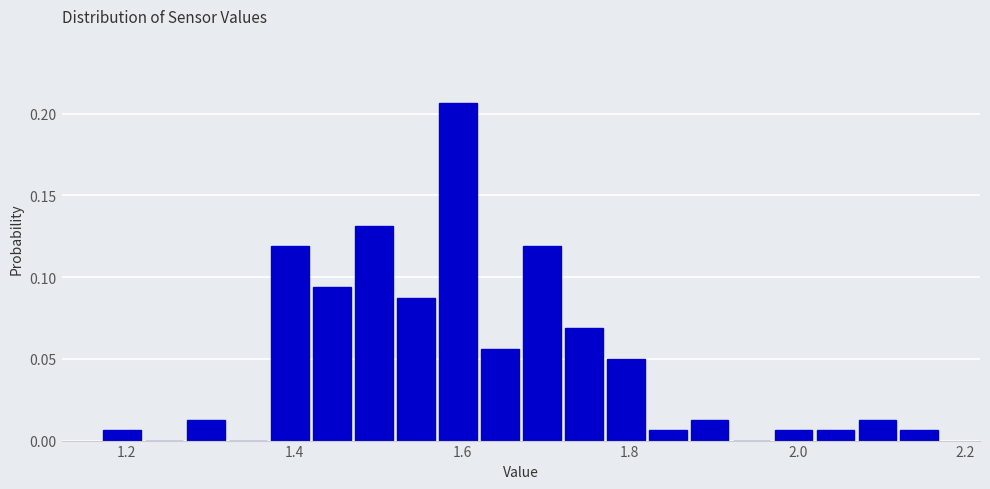

Around what value on the x-axis is the tallest bar? Give the approximate position of its centre, as read against the axis.

1.60